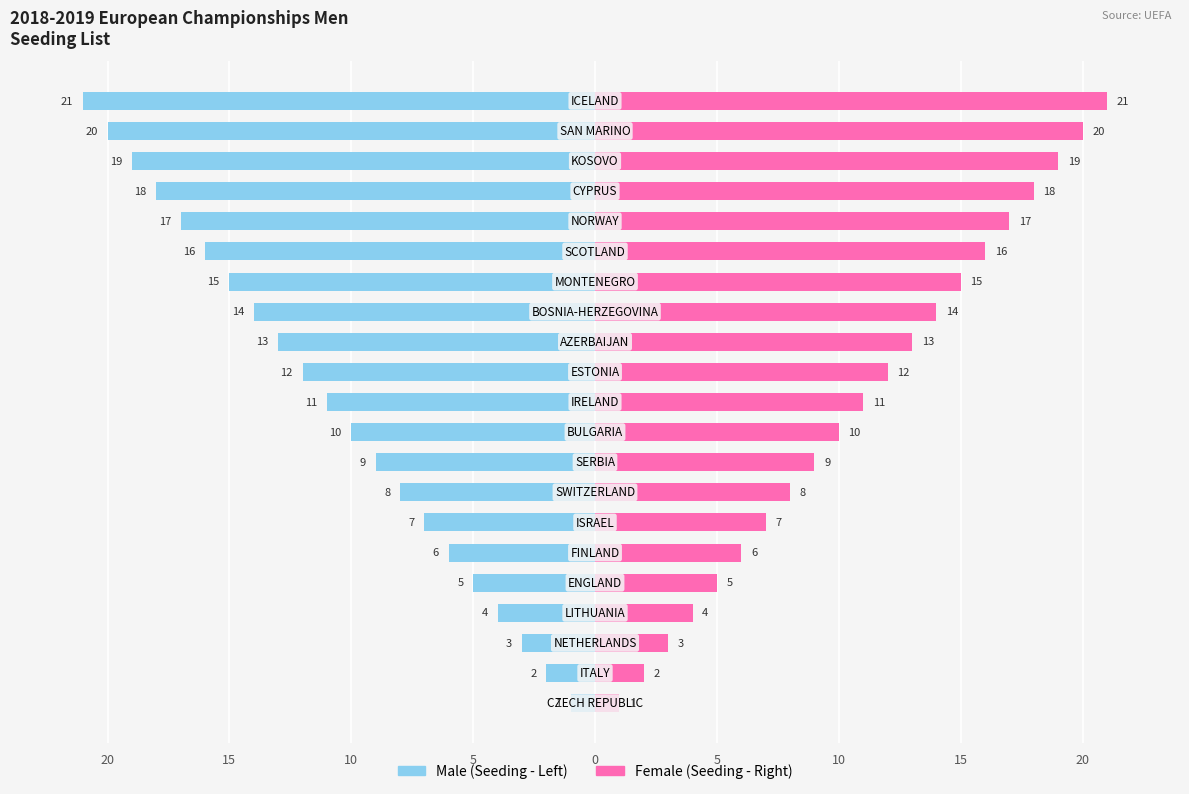

Is the value of Female at 15 greater than the value of Male at 20?

Yes